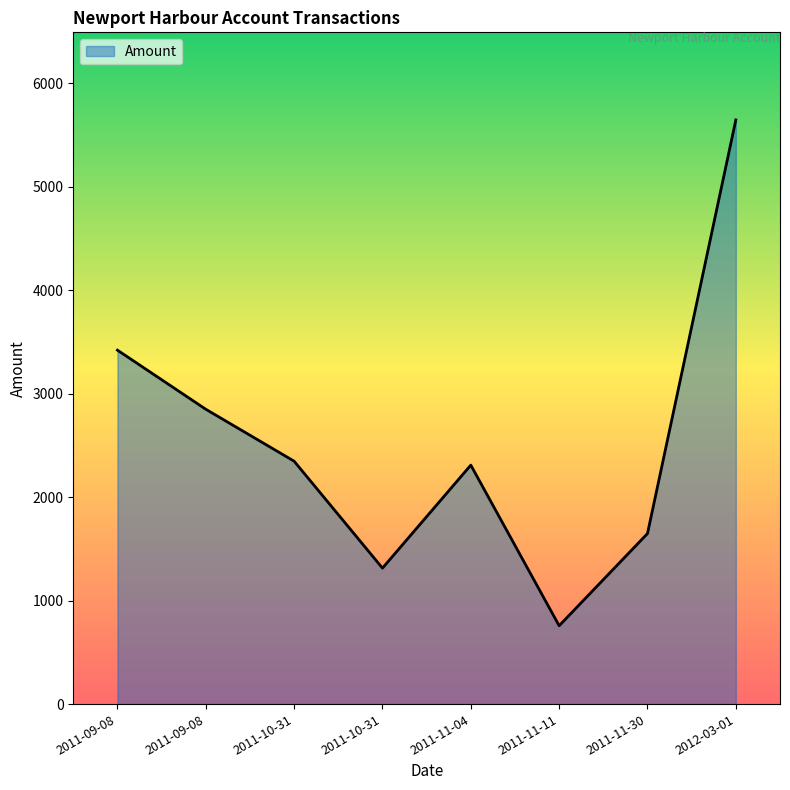

Rank the categories by value from highest to lowest.

2012-03-01, 2011-09-08, 2011-09-08, 2011-10-31, 2011-11-04, 2011-11-30, 2011-10-31, 2011-11-11